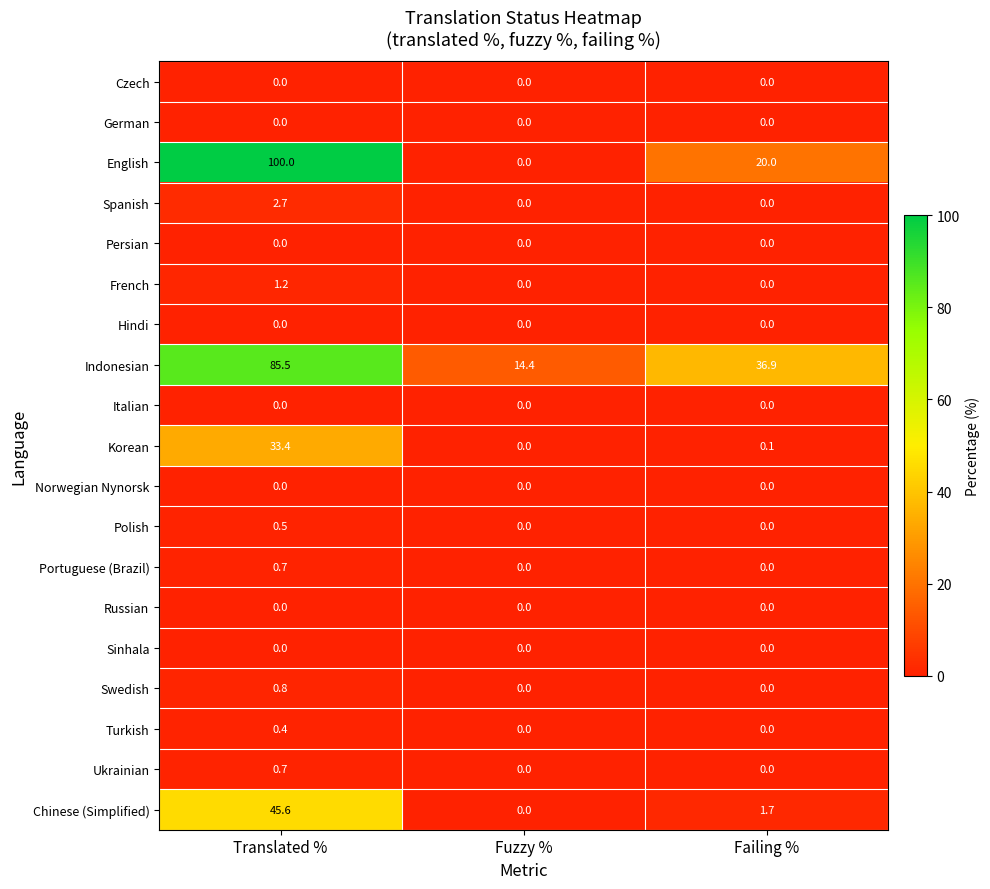

True or false: English has a value of -43.5 at Fuzzy %.

False